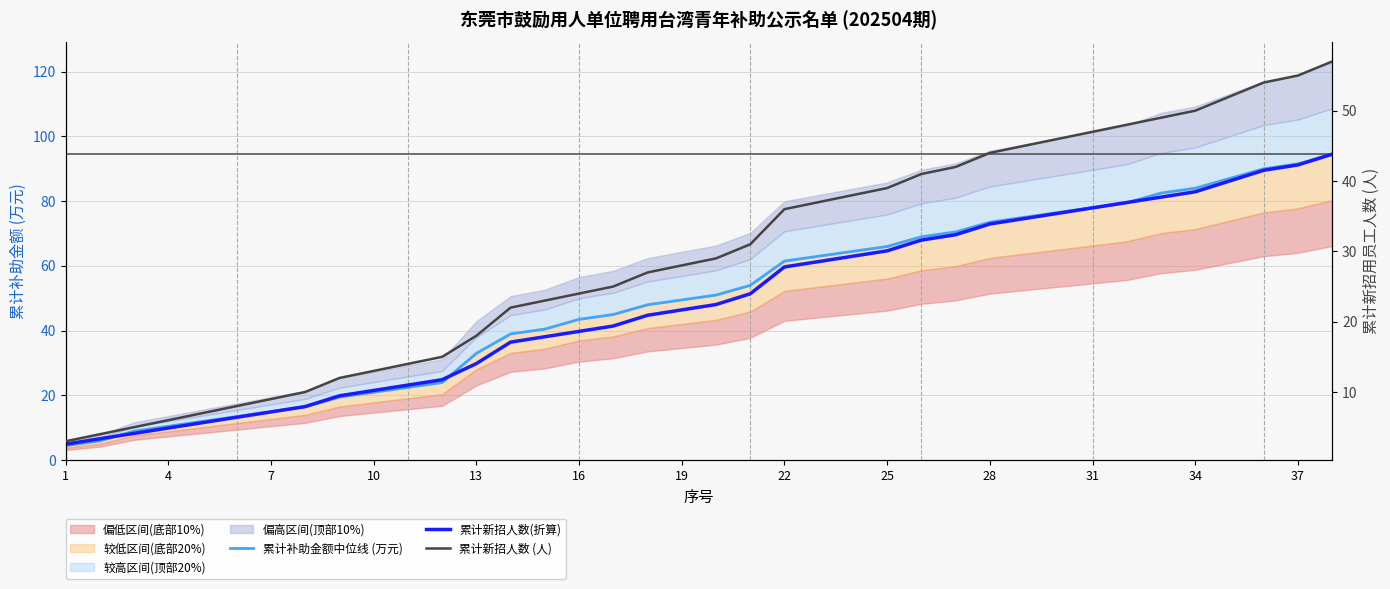

True or false: 累计新招人数(折算) and 累计补助金额中位线 (万元) intersect in this chart.

True